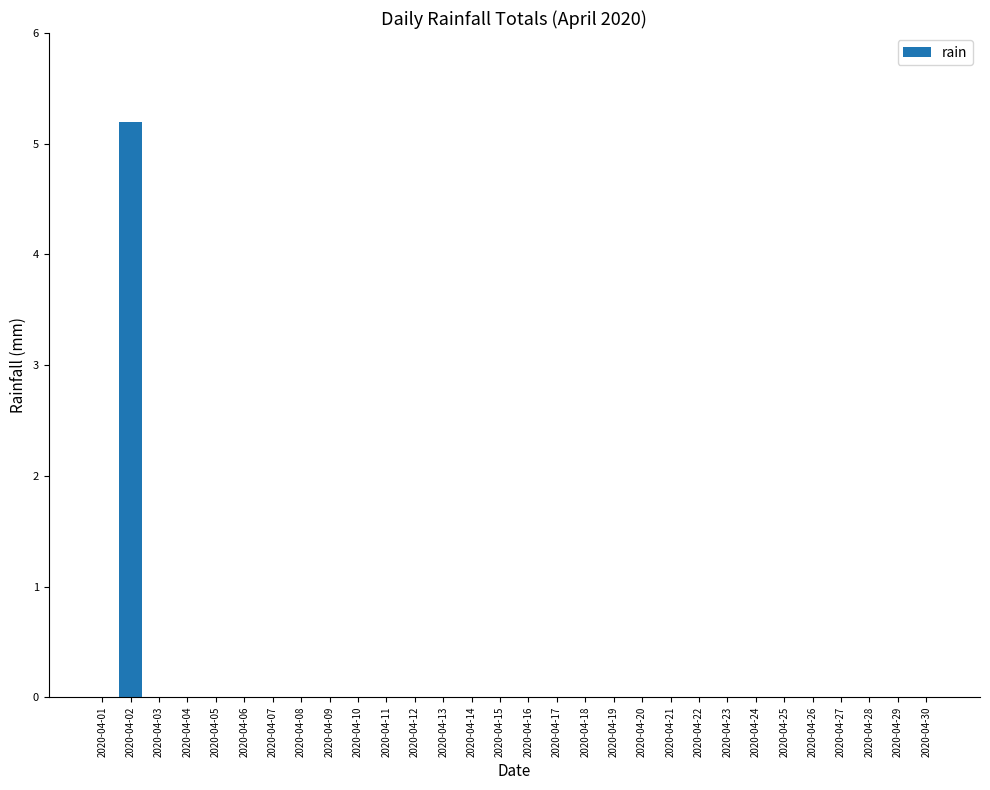

True or false: the data shows -2.7 at 2020-04-22.

False